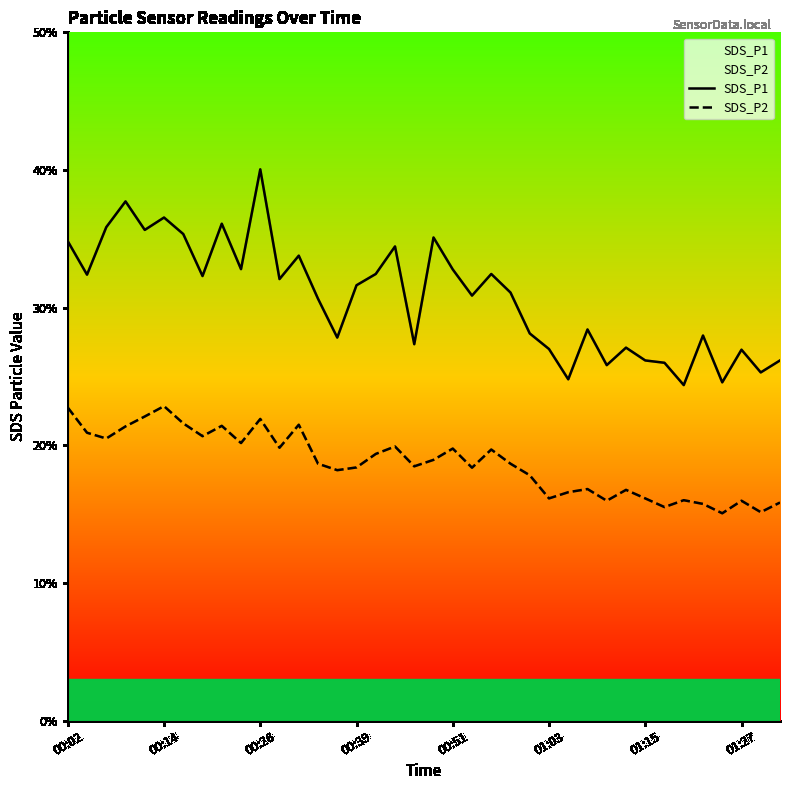

Rank the series at 17 from lowest to highest value.

SDS_P2, SDS_P1